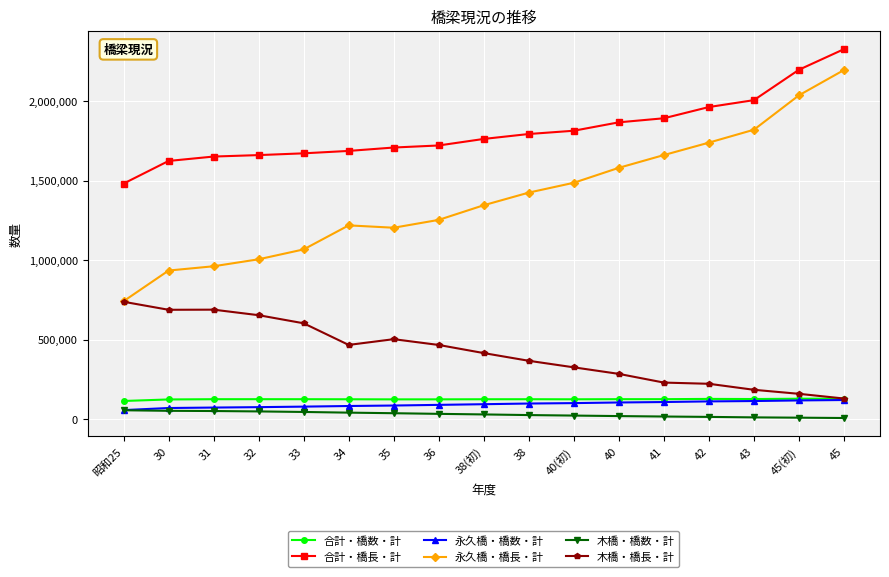

The value of 合計・橋長・計 at 40(初) is 618821. True or false?

False